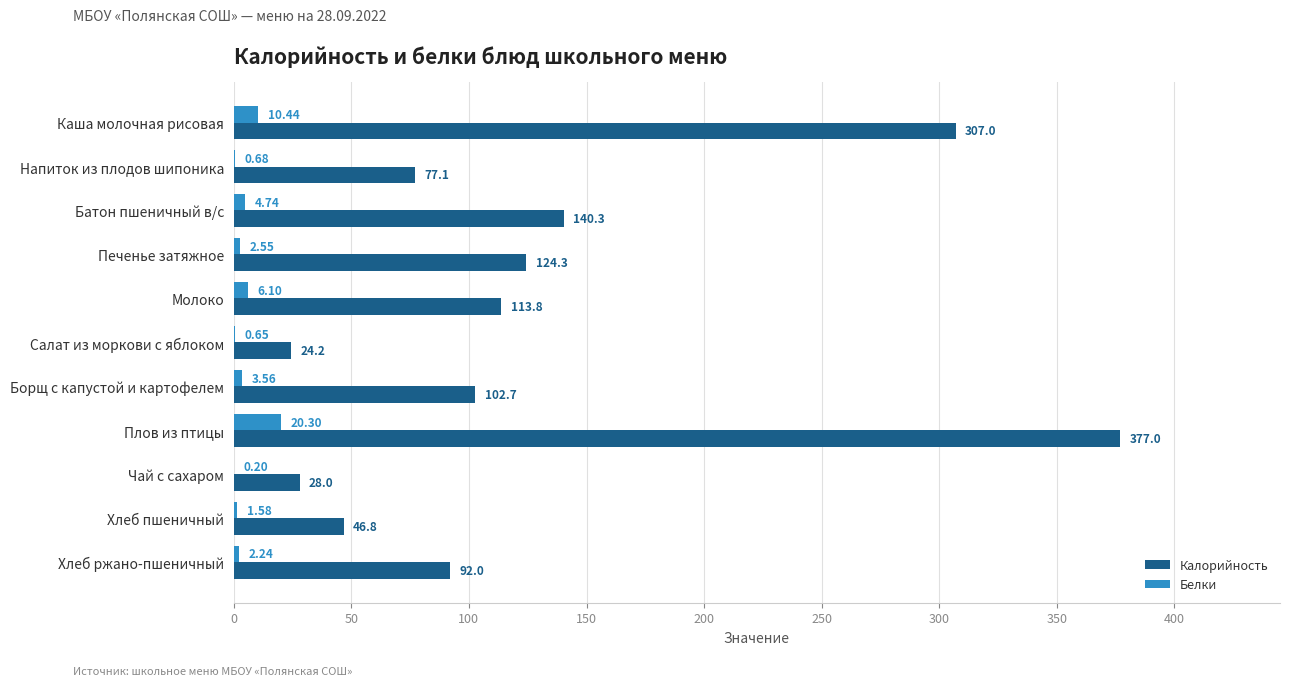

What is the maximum value shown in the chart?

377.0